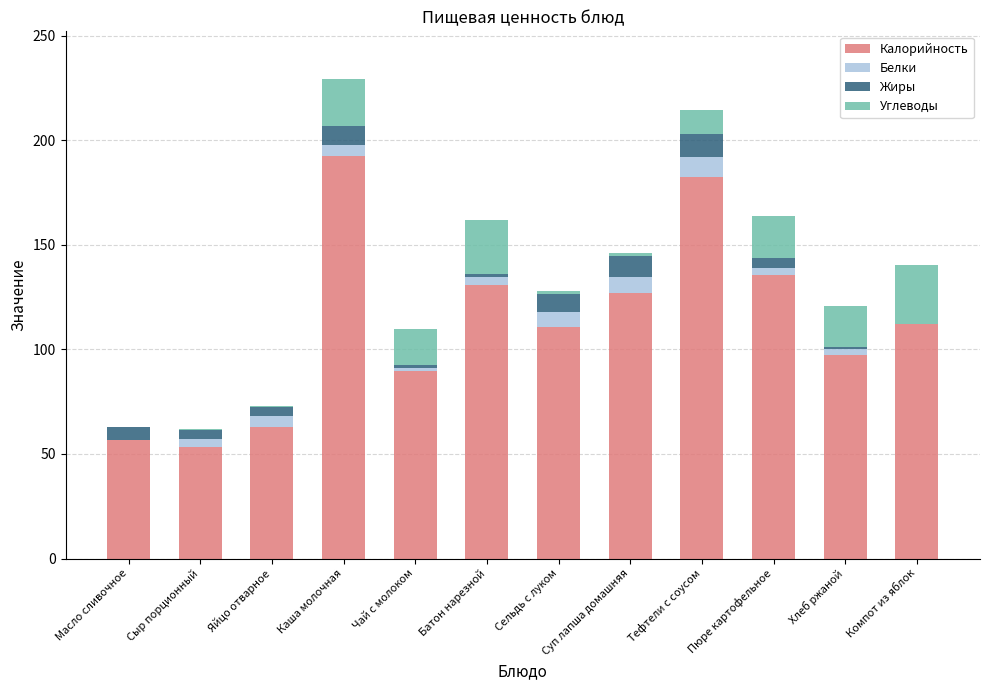

What is the total value across all series at Тефтели с соусом?

214.7